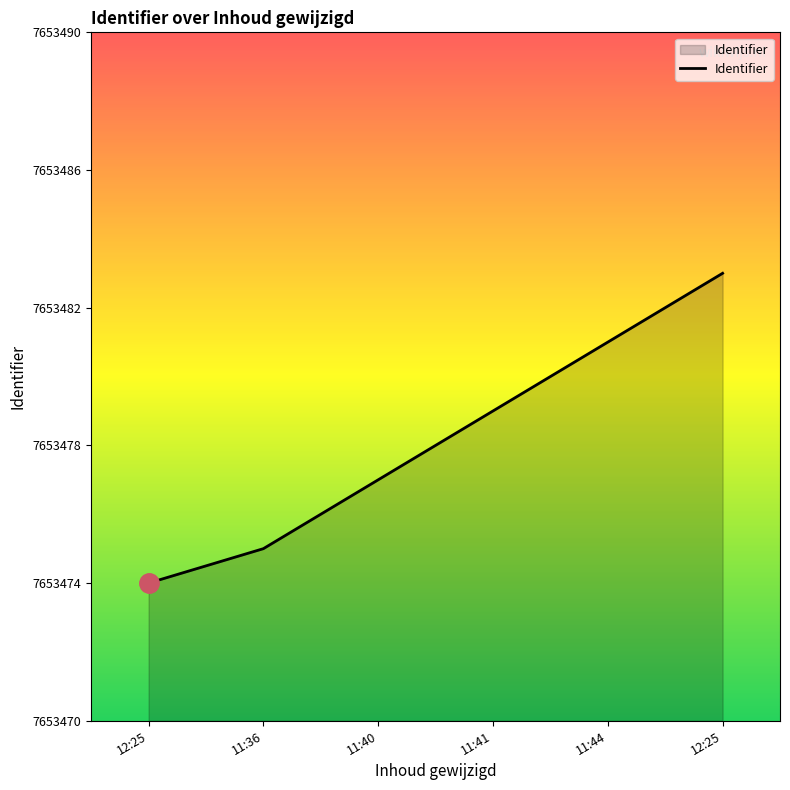

Does the chart have visible grid lines?

No